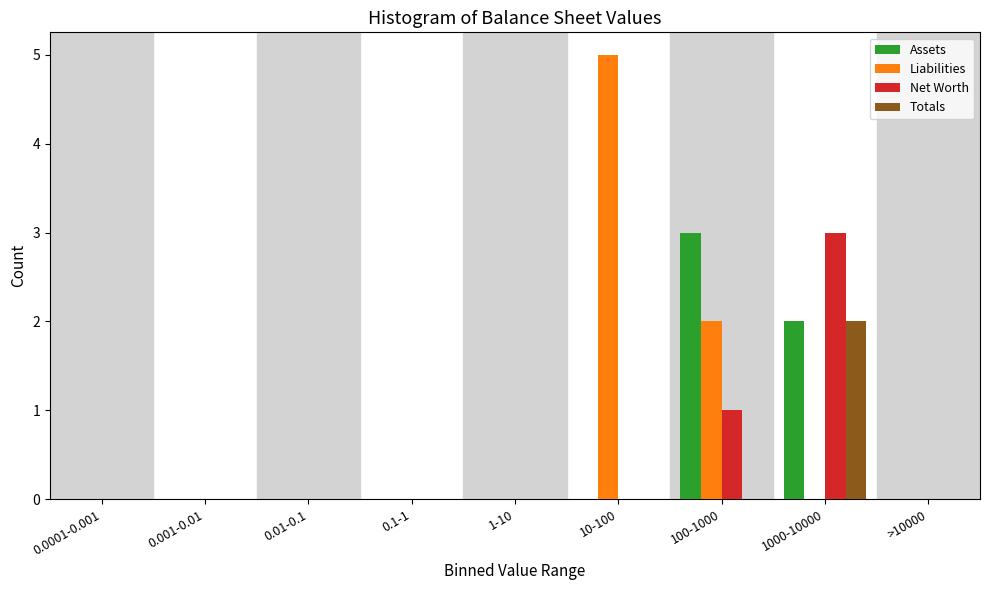

Which series changed the most between 0.01-0.1 and 1000-10000?

Net Worth